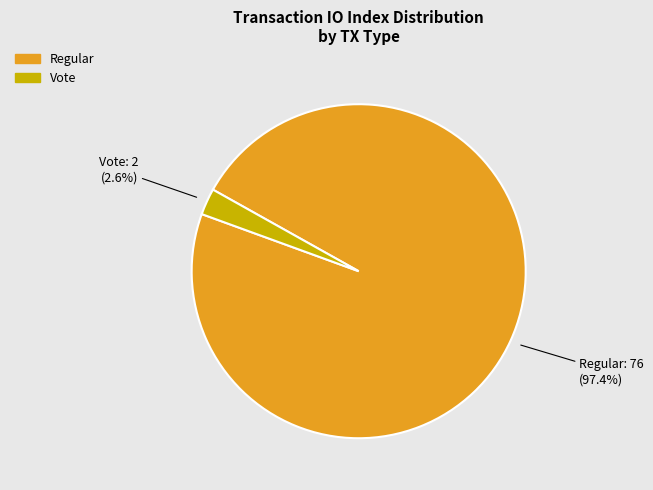

Is there a majority slice in this chart?

Yes